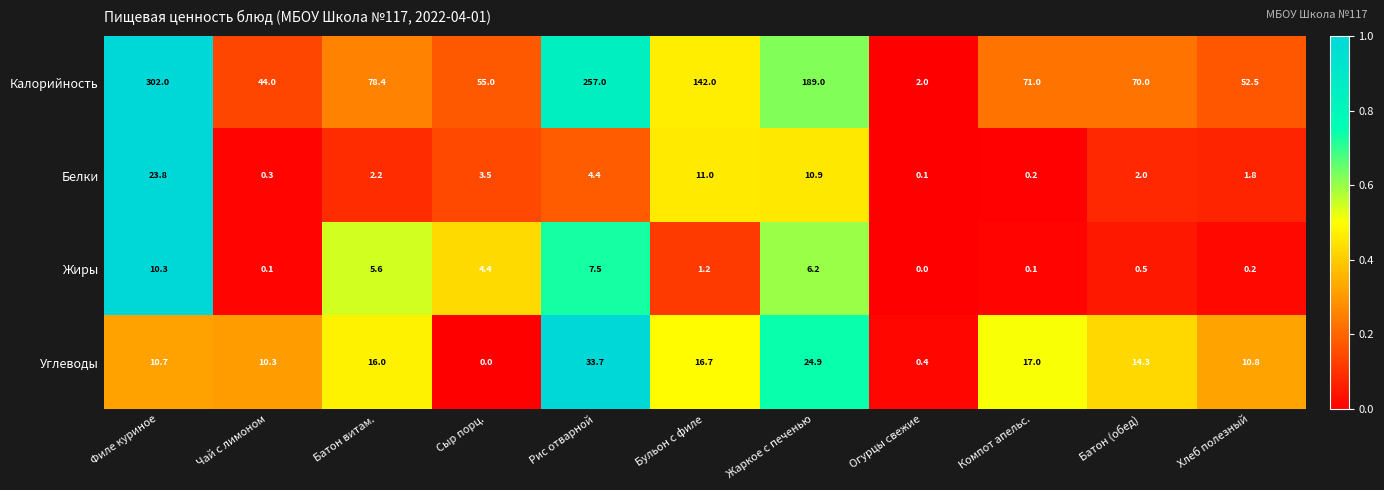

Count the number of data series in this chart.

4